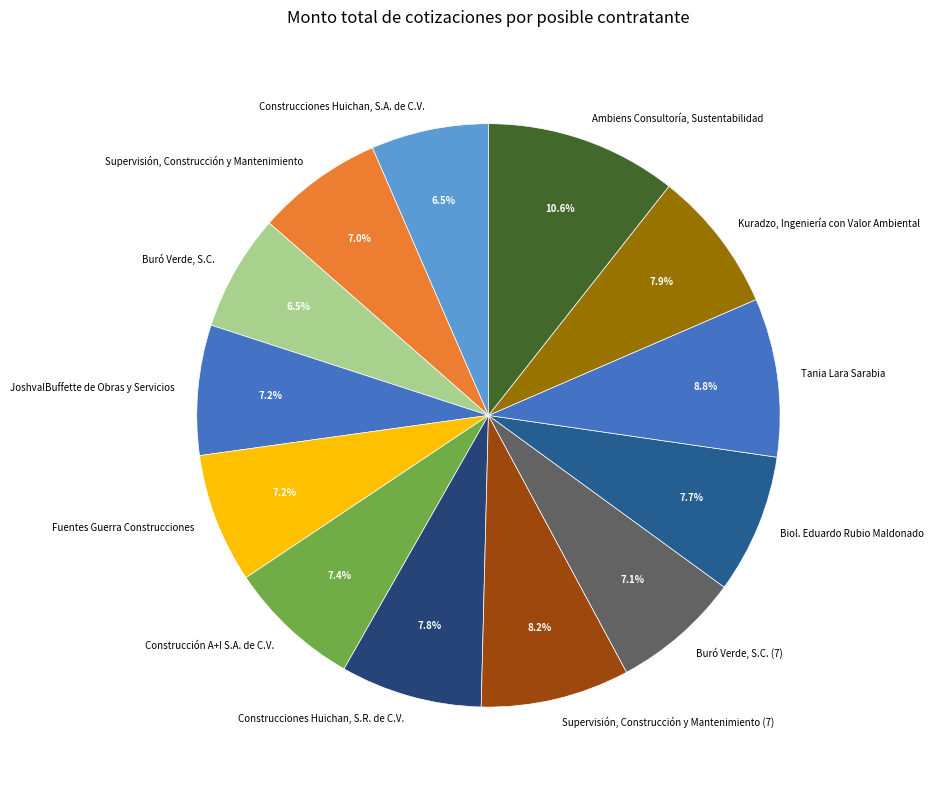

Which category has the biggest portion of the pie?

Ambiens Consultoría, Sustentabilidad